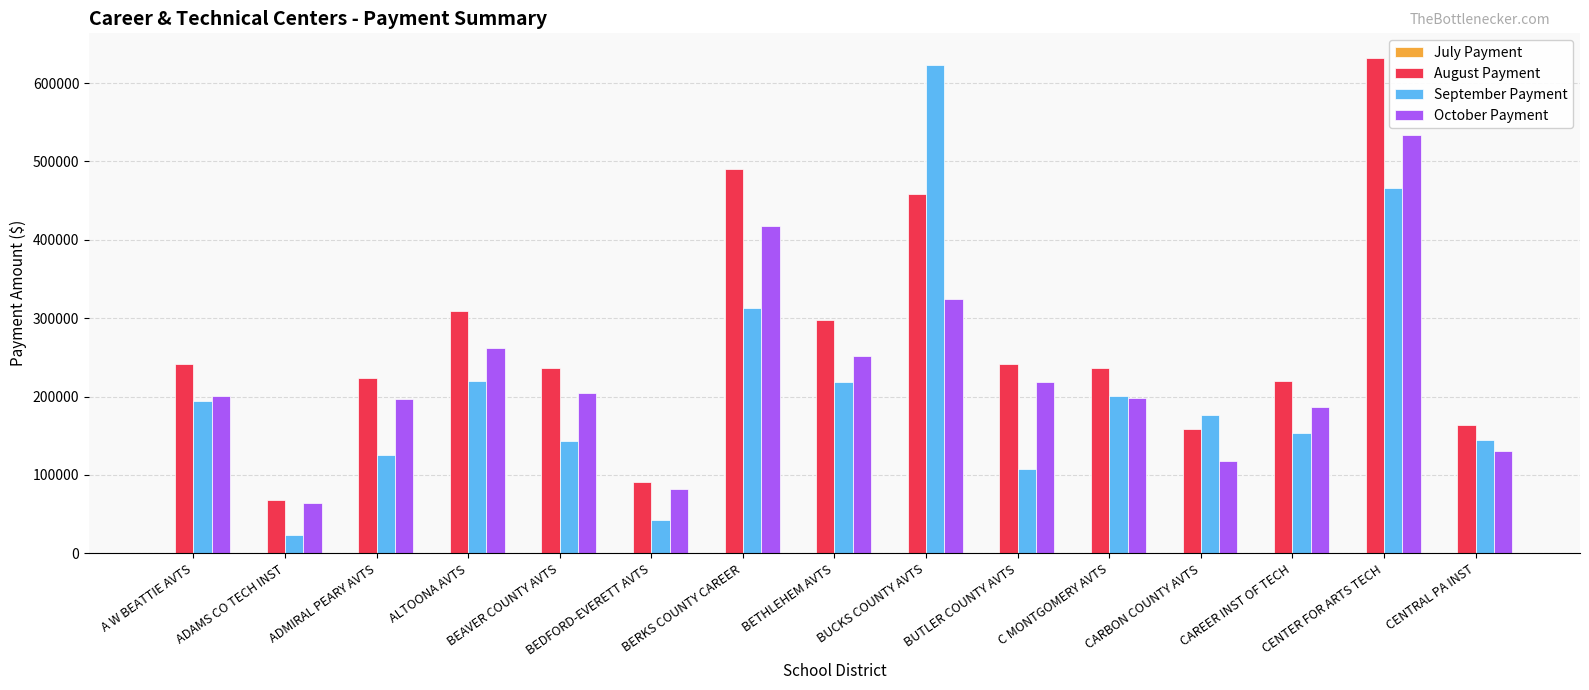

What is the difference between the second highest and second lowest values in the August Payment series?

399561.8